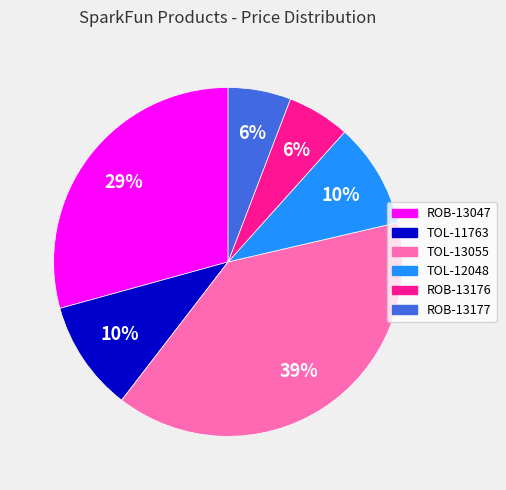

Is TOL-11763 the majority of the pie?

No